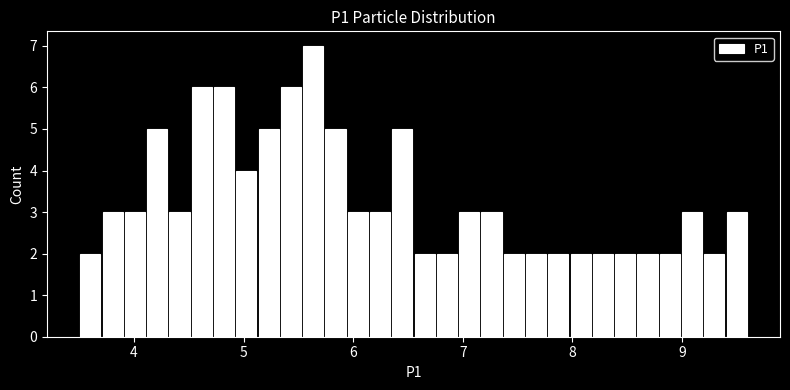

Around what value on the x-axis is the tallest bar? Give the approximate position of its centre, as read against the axis.

5.6